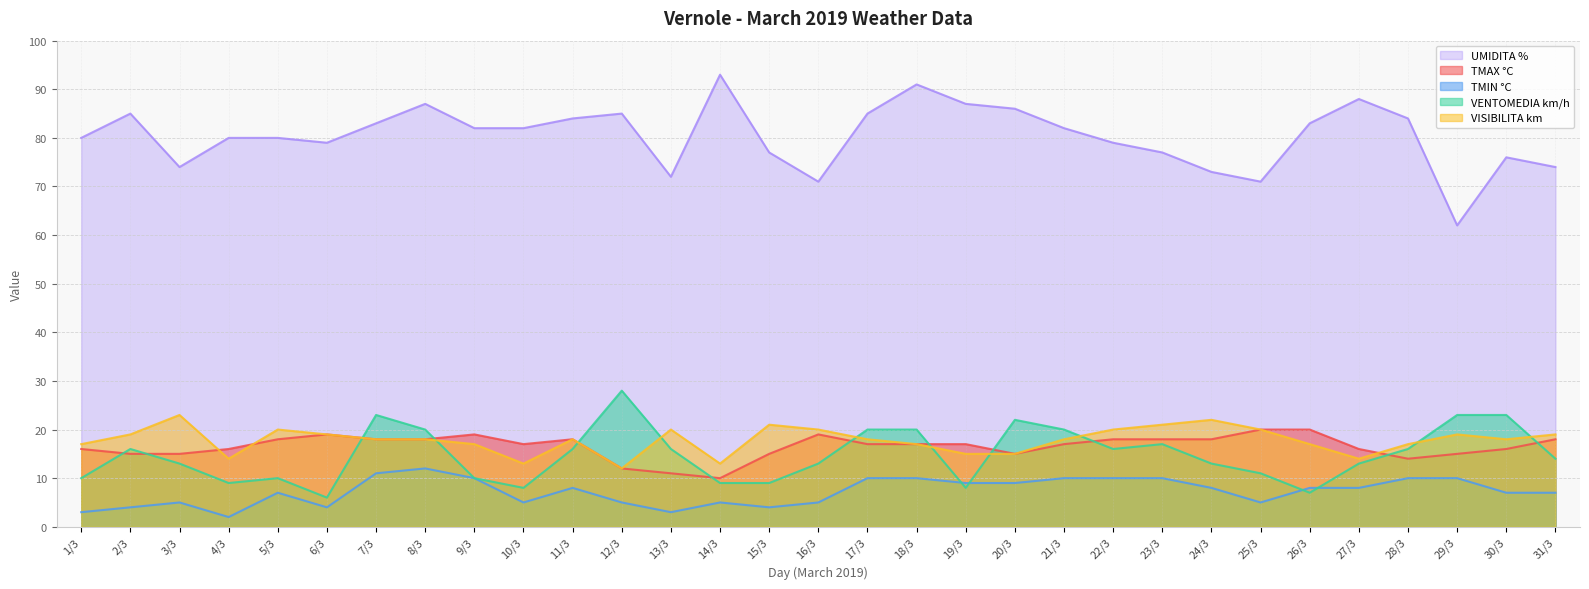

What is the minimum value shown in the chart?

2